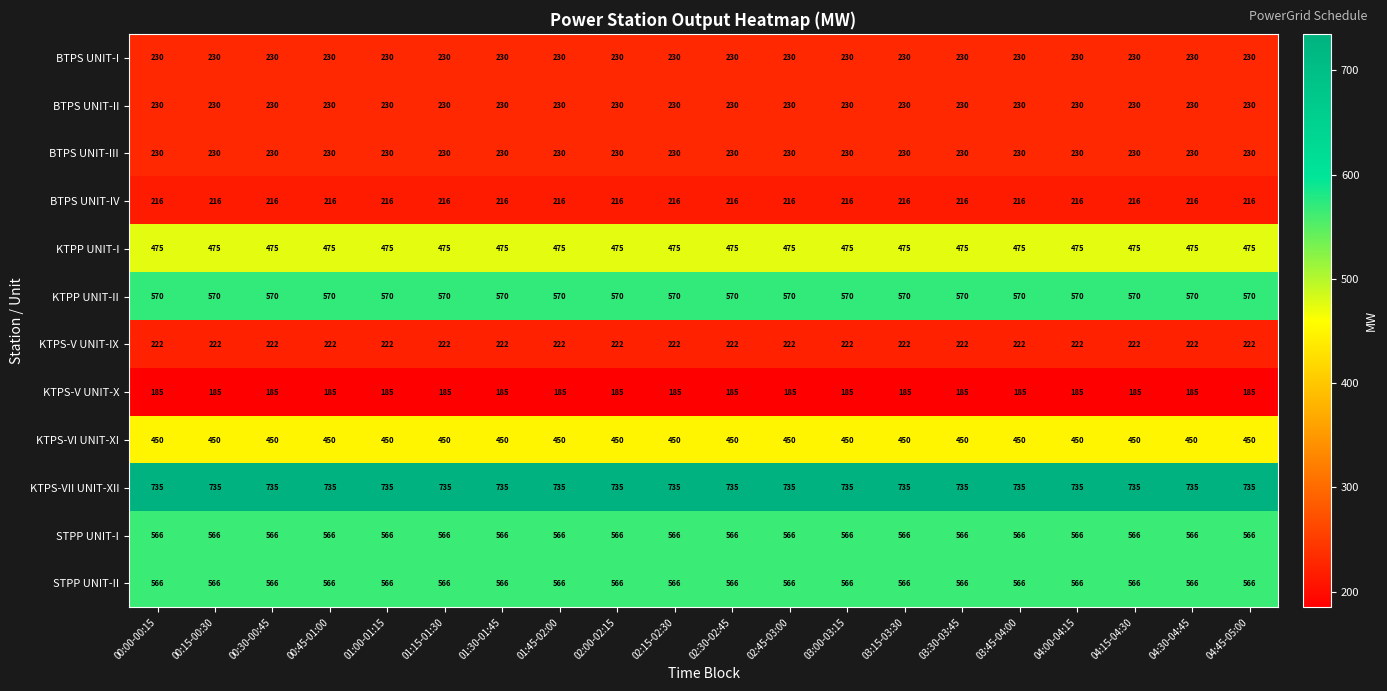

What is the maximum value for KTPS-VII UNIT-XII?

735